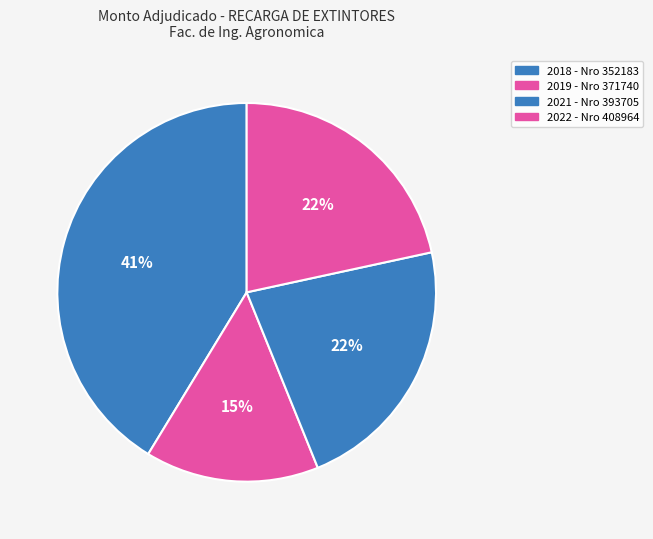

Is 2022 - Nro 408964 the majority of the pie?

No